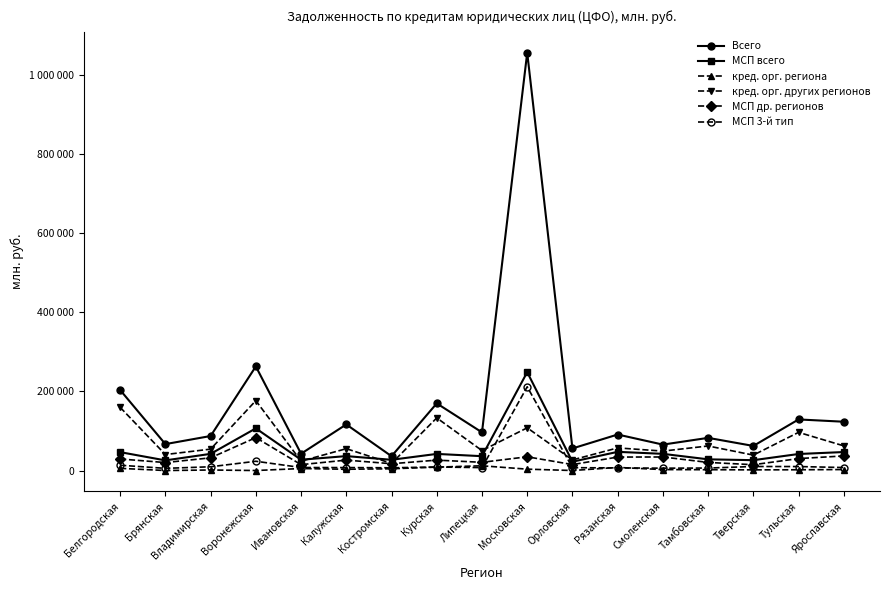

What is the difference between the second highest and second lowest values in the Всего series?

220788